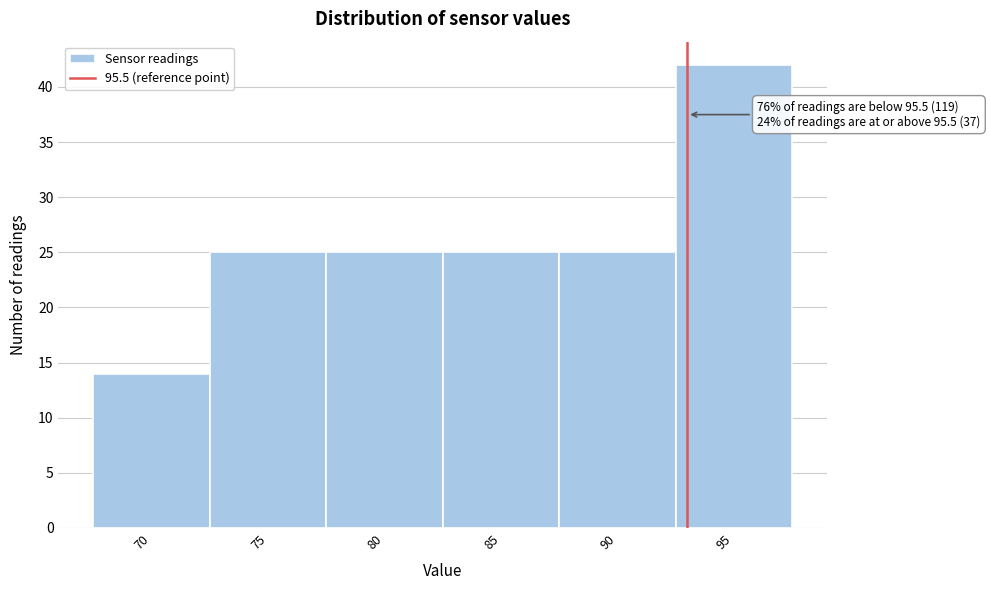

Reading left to right, list all the values displayed in this chart.

14	25	25	25	25	42